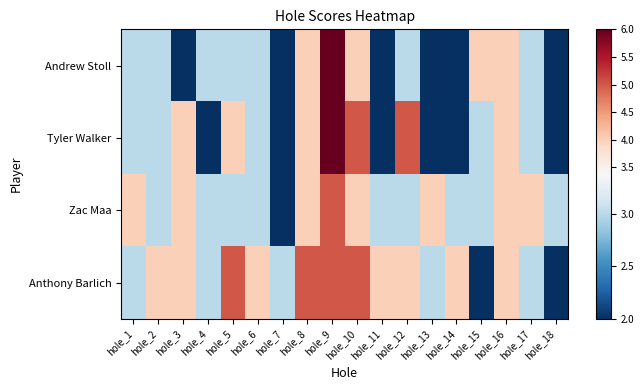

What is the sum of all Anthony Barlich values?

67